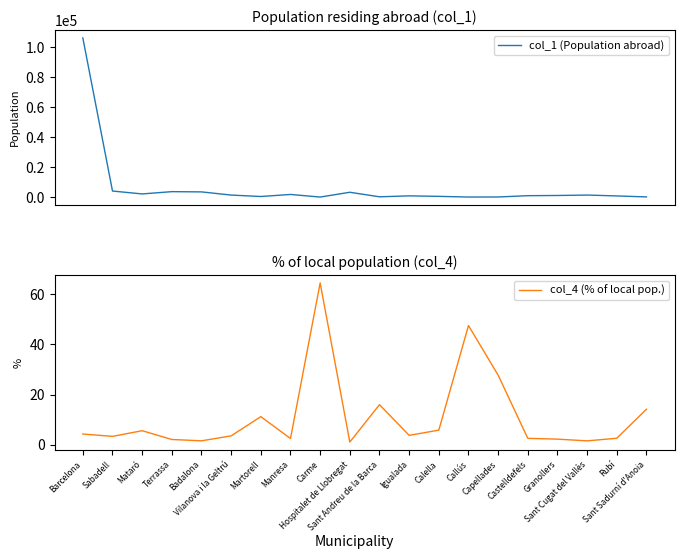

Reading left to right, list all the values displayed in this chart.

col_1 (Population abroad): Barcelona=106129.0	Sabadell=4067.0	Mataró=2136.0	Terrassa=3656.0	Badalona=3495.0	Vilanova i la Geltrú=1372.0	Martorell=419.0	Manresa=1787.0	Carme=59.0	Hospitalet de Llobregat=3240.0	Sant Andreu de la Barca=219.0	Igualada=846.0	Calella=514.0	Callús=59.0	Capellades=101.0	Castelldefels=969.0	Granollers=1100.0	Sant Cugat del Vallès=1390.0	Rubí=800.0	Sant Sadurní d'Anoia=141.0
col_4 (% of local pop.): Barcelona=4.3	Sabadell=3.4	Mataró=5.6	Terrassa=2.1	Badalona=1.6	Vilanova i la Geltrú=3.6	Martorell=11.2	Manresa=2.5	Carme=64.4	Hospitalet de Llobregat=1.1	Sant Andreu de la Barca=16.0	Igualada=3.8	Calella=5.8	Callús=47.5	Capellades=27.7	Castelldefels=2.6	Granollers=2.3	Sant Cugat del Vallès=1.6	Rubí=2.6	Sant Sadurní d'Anoia=14.2